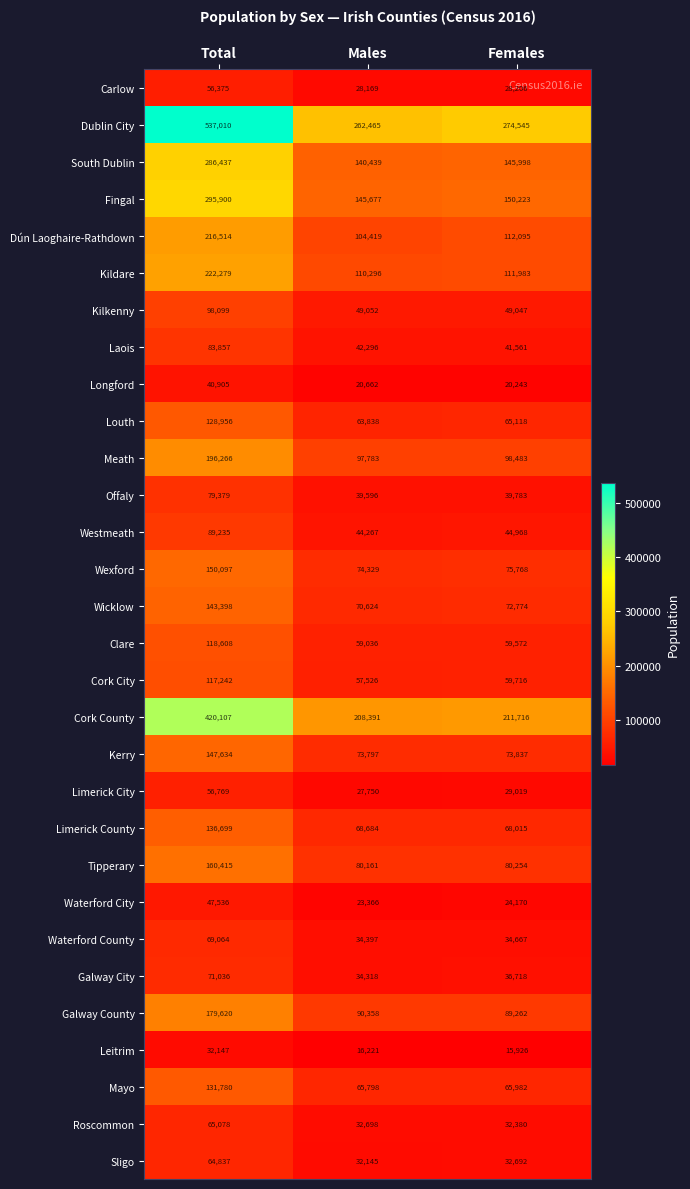

Which series changed the most between Total and Females?

Dublin City